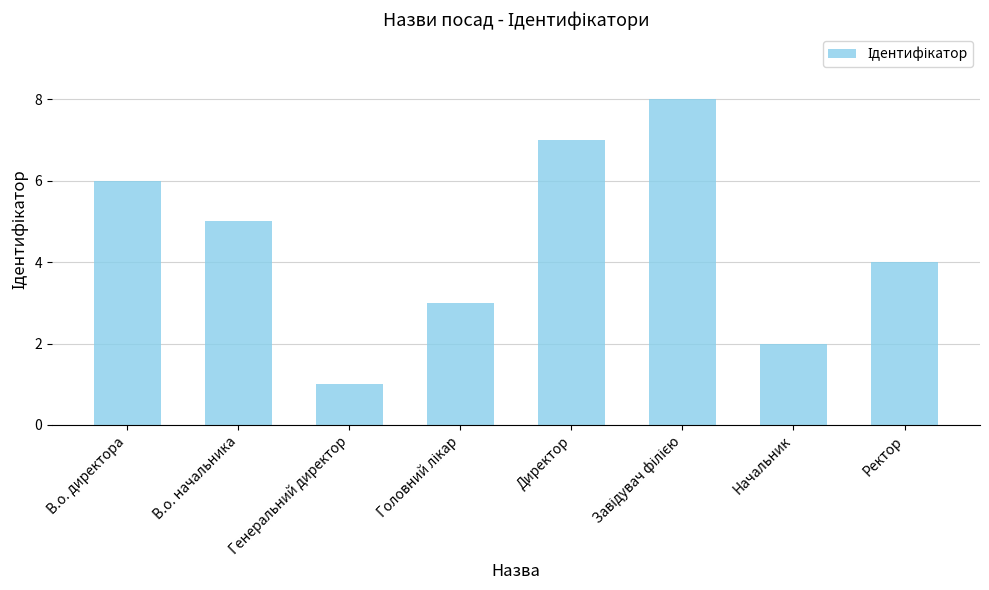

What is the difference between the second highest and minimum values?

6